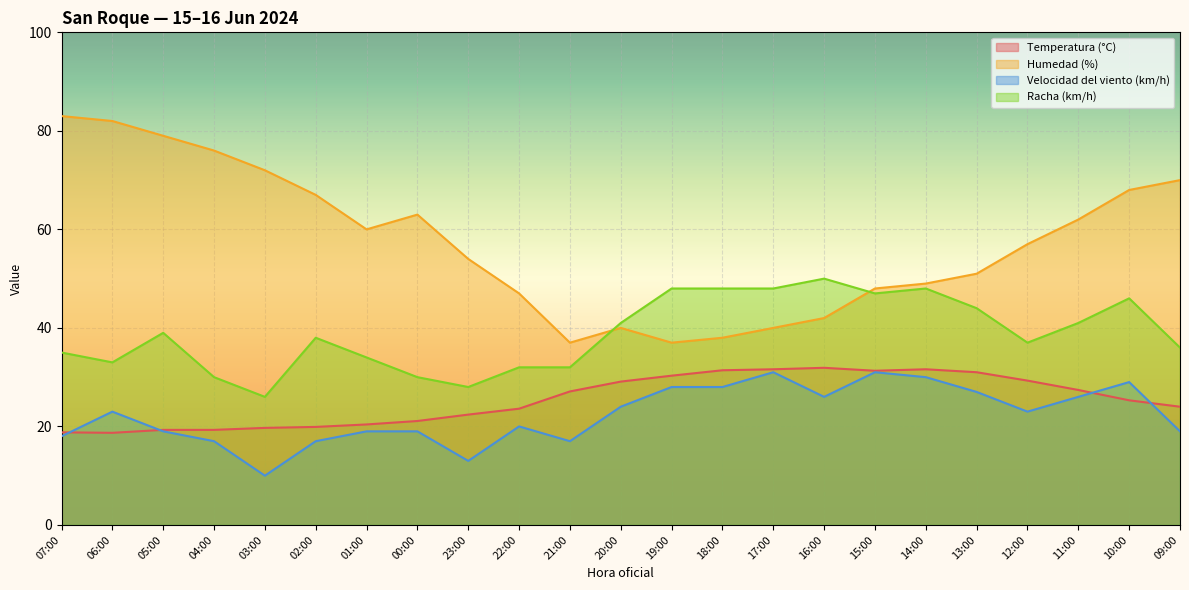

True or false: Temperatura (°C) has a value of 11.6 at 22:00.

False